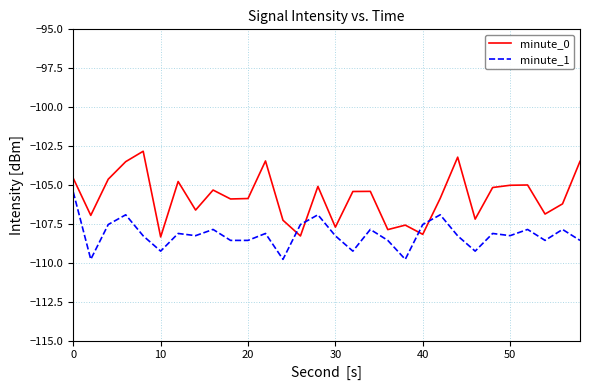

True or false: minute_0 and minute_1 cross at least once.

True